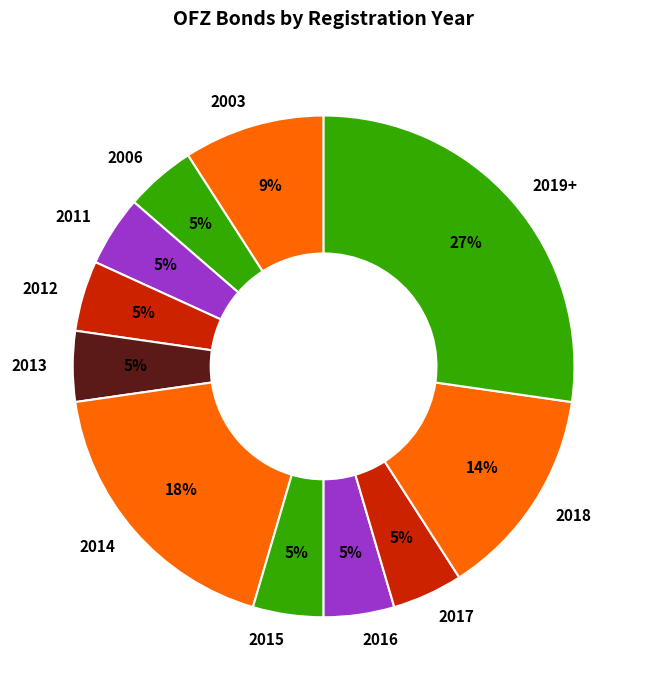

Which has a higher value, 2003 or 2012?

2003